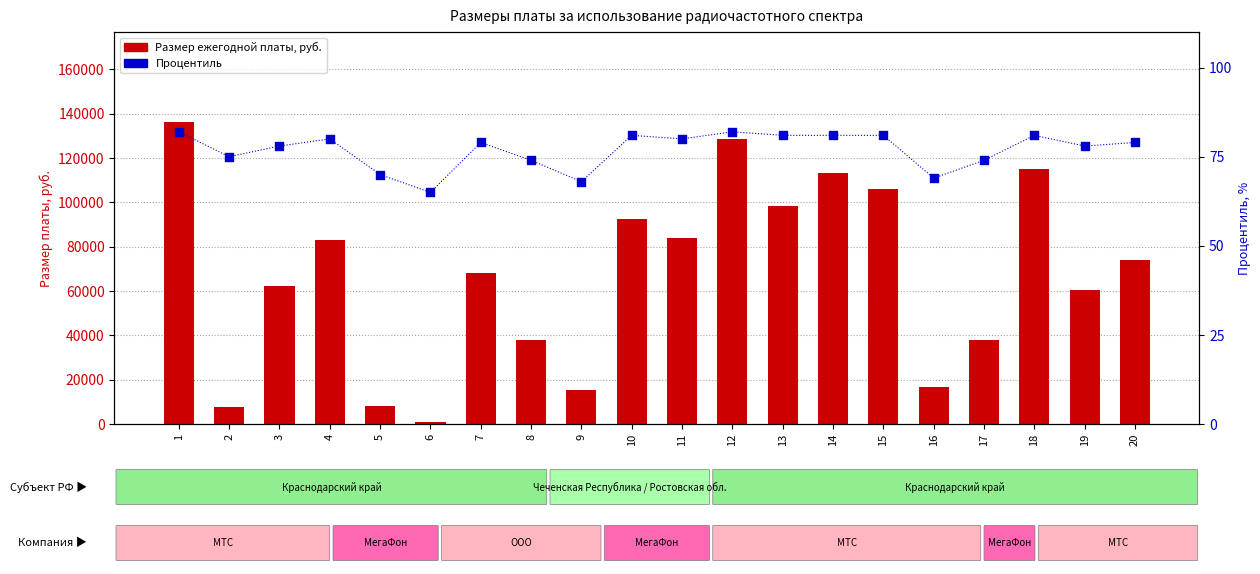

What is the total value across all series at 1?

136162